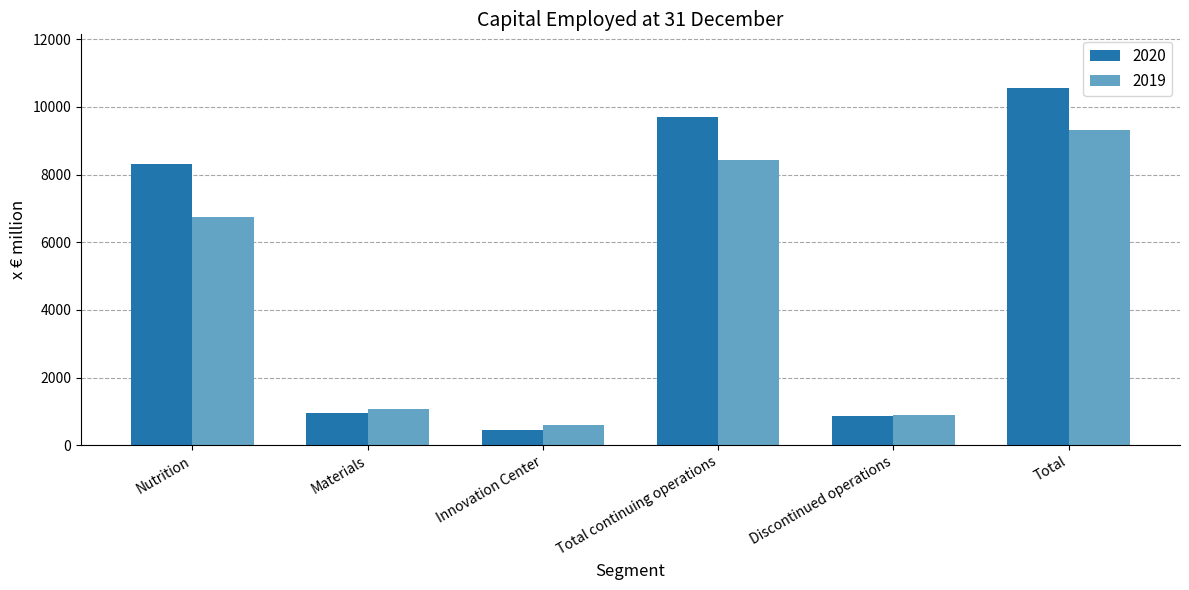

What is the label of the 3rd bar from the left?

Innovation Center